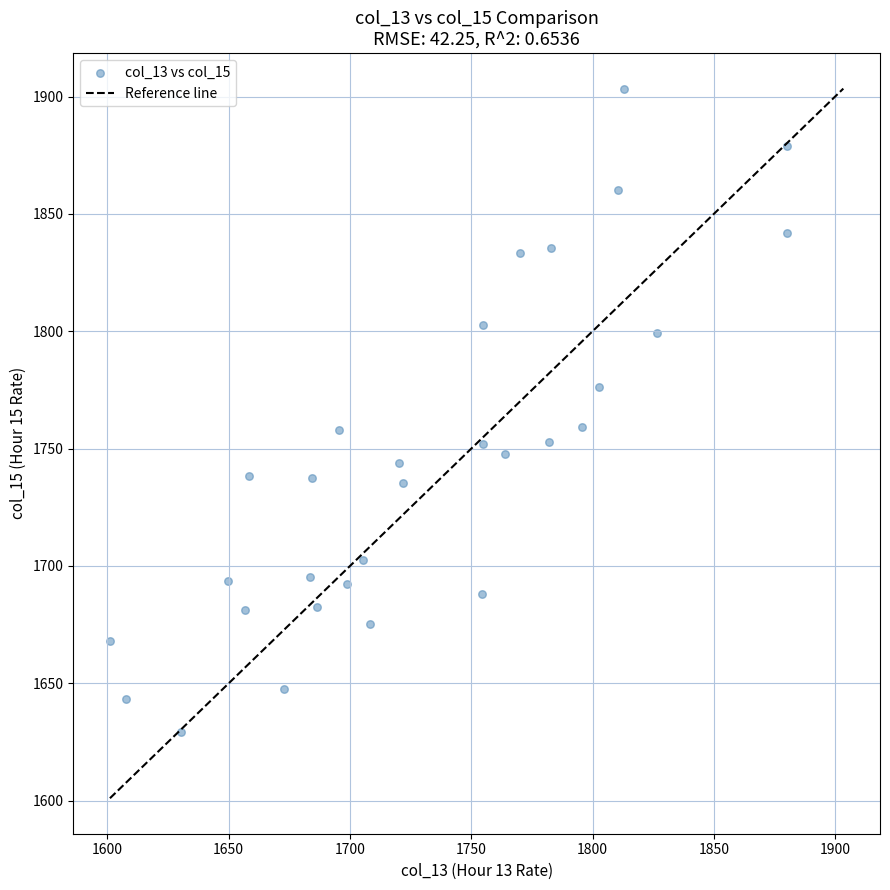

What is the range of X values (max minus min)?

279.2